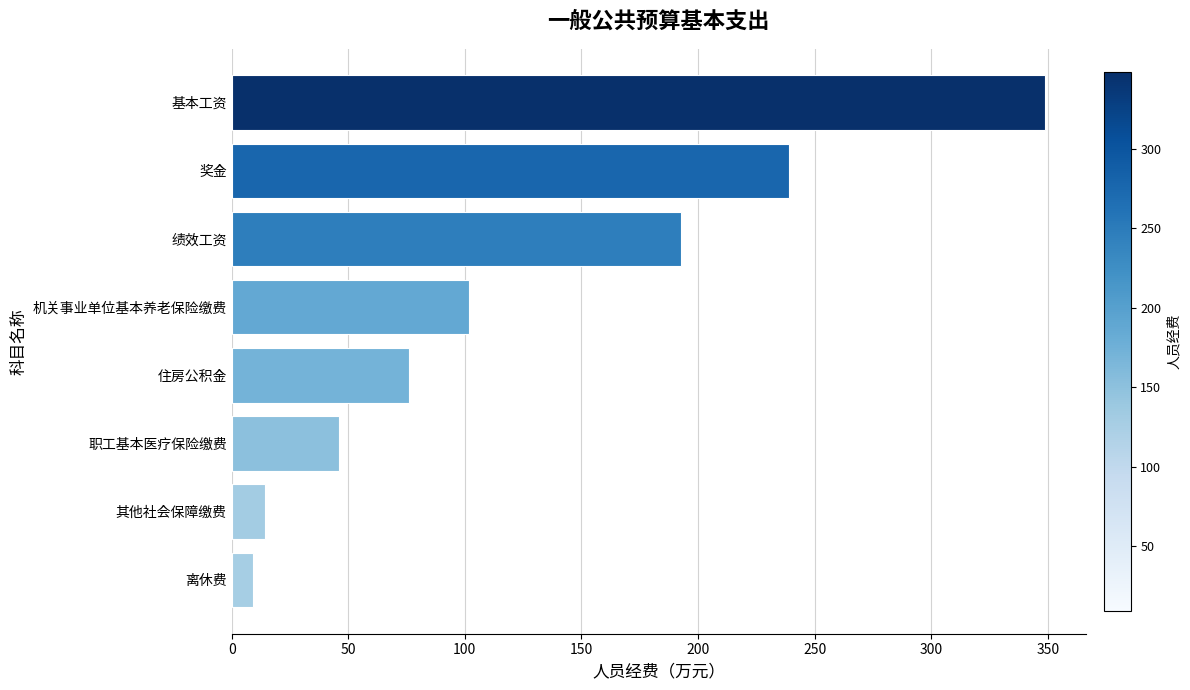

Rank the categories by value from highest to lowest.

基本工资, 奖金, 绩效工资, 机关事业单位基本养老保险缴费, 住房公积金, 职工基本医疗保险缴费, 其他社会保障缴费, 离休费